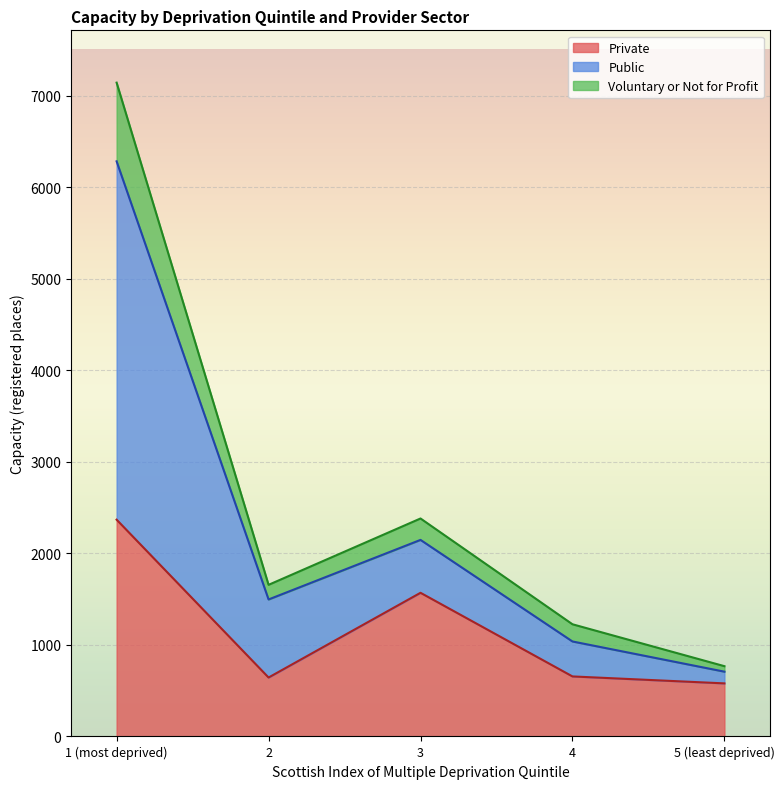

True or false: Voluntary or Not for Profit and Private cross at least once.

False